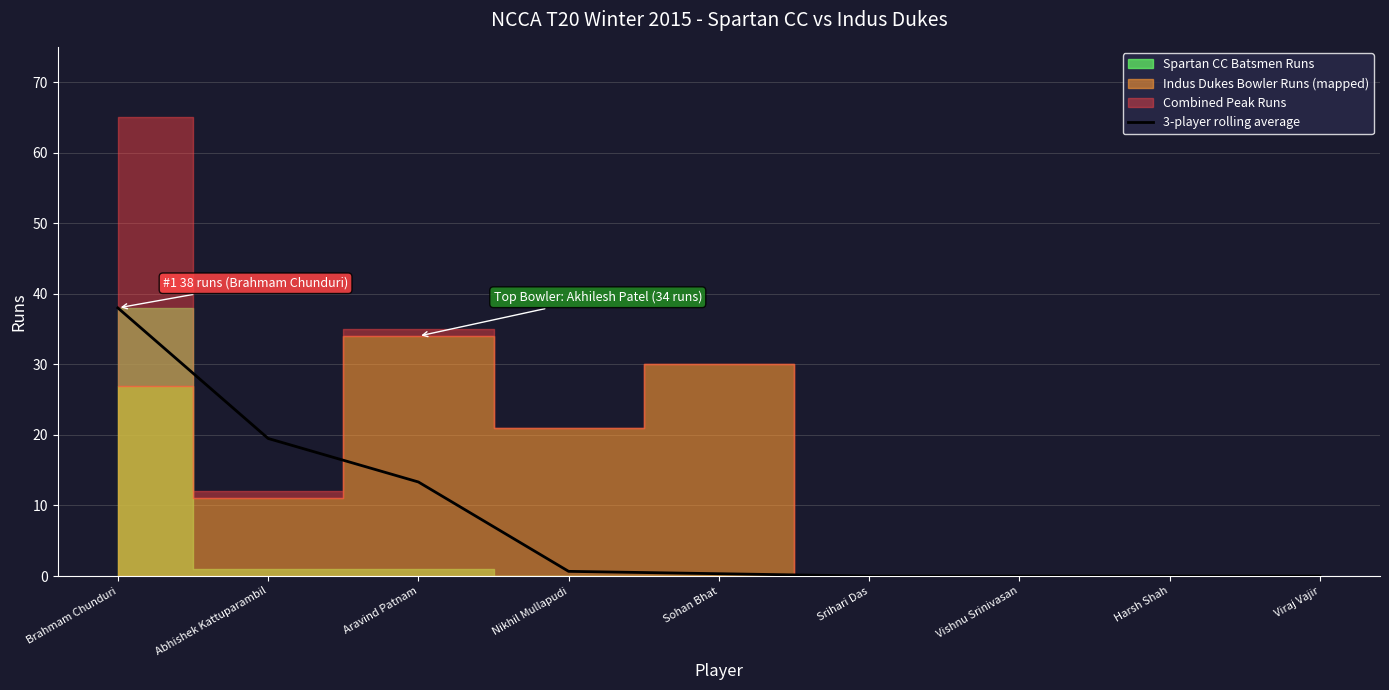

How many data points does each series have?

9